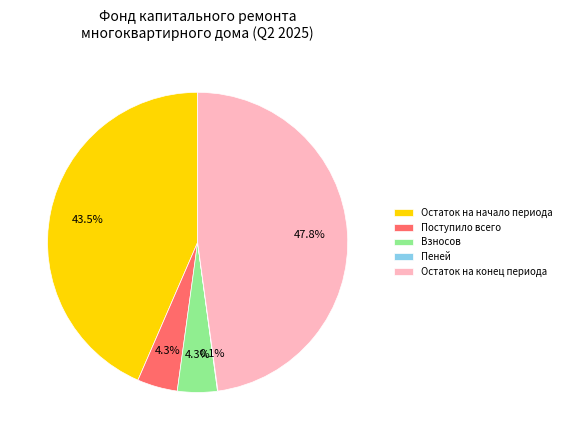

True or false: Остаток на конец периода accounts for 42% of the total.

False